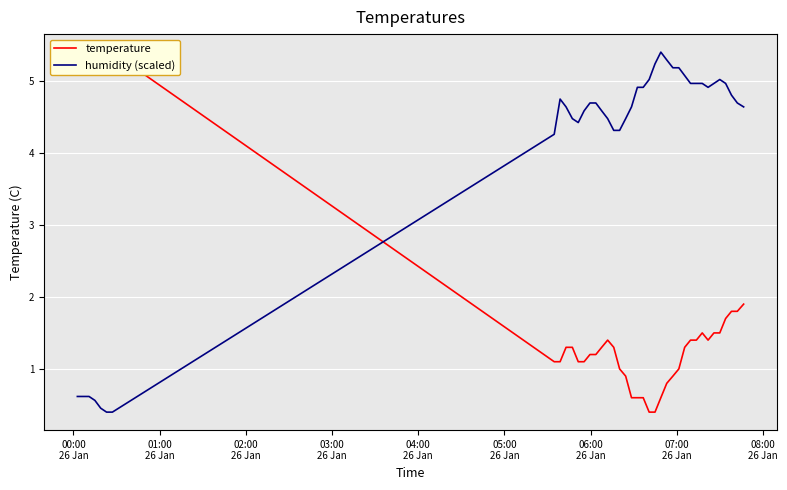

How many lines are shown in the chart?

2